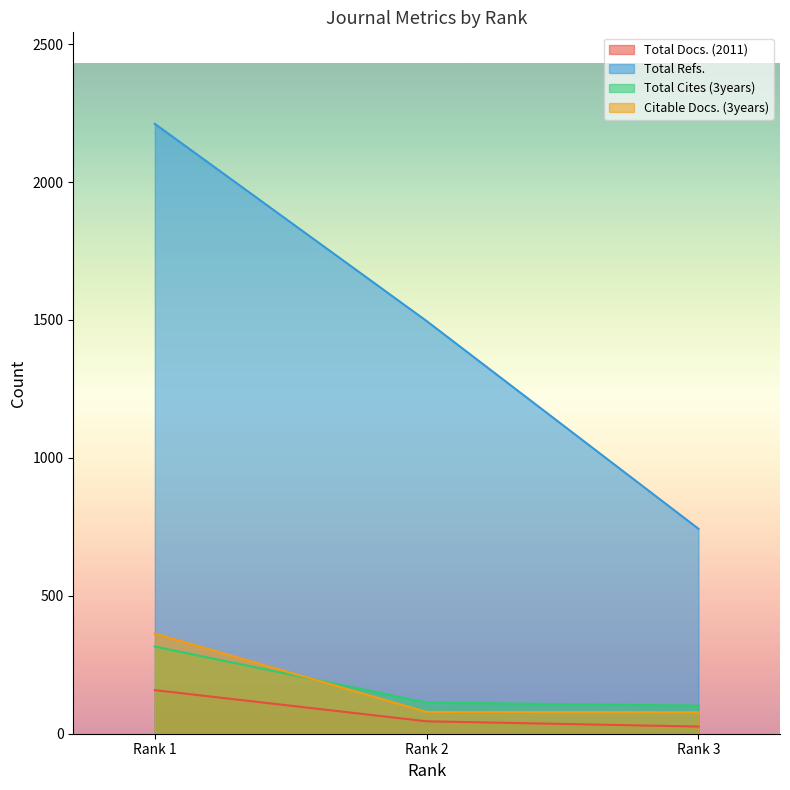

What is the difference between the highest and lowest values at Rank 2?

1451